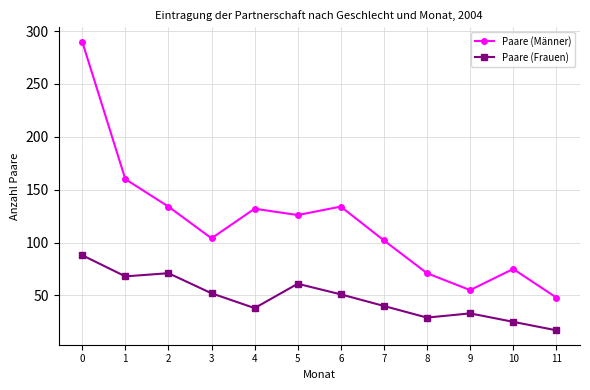

Is this an area chart (filled region under the line)?

No